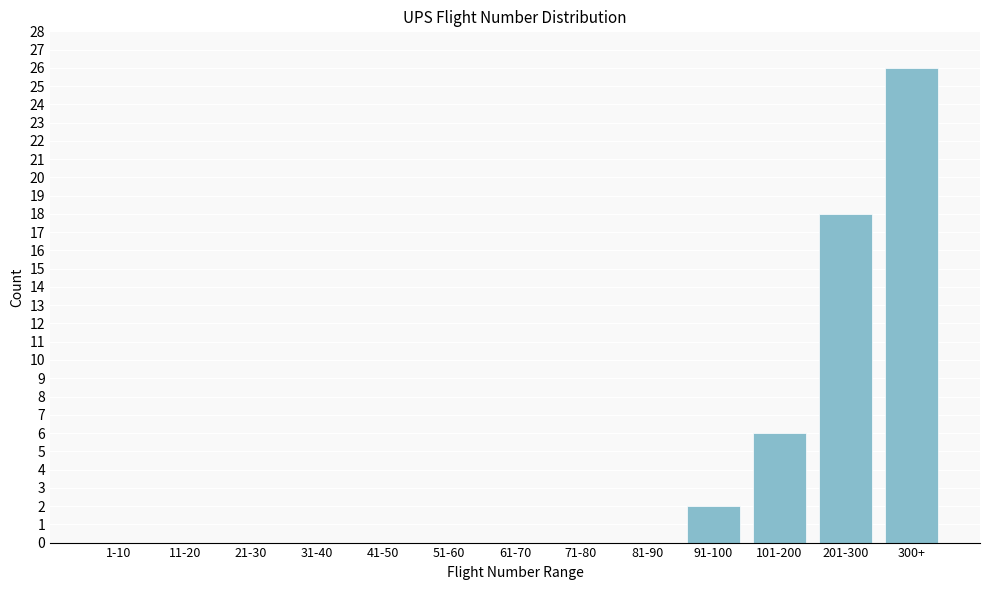

Reading left to right, transcribe all the data shown in this chart.

1-10=0	11-20=0	21-30=0	31-40=0	41-50=0	51-60=0	61-70=0	71-80=0	81-90=0	91-100=2	101-200=6	201-300=18	300+=26